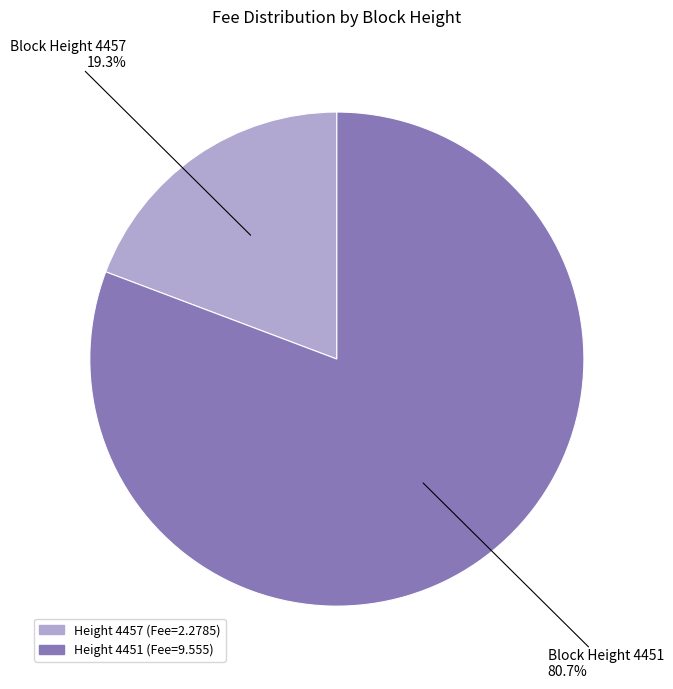

Does any single category account for the majority?

Yes